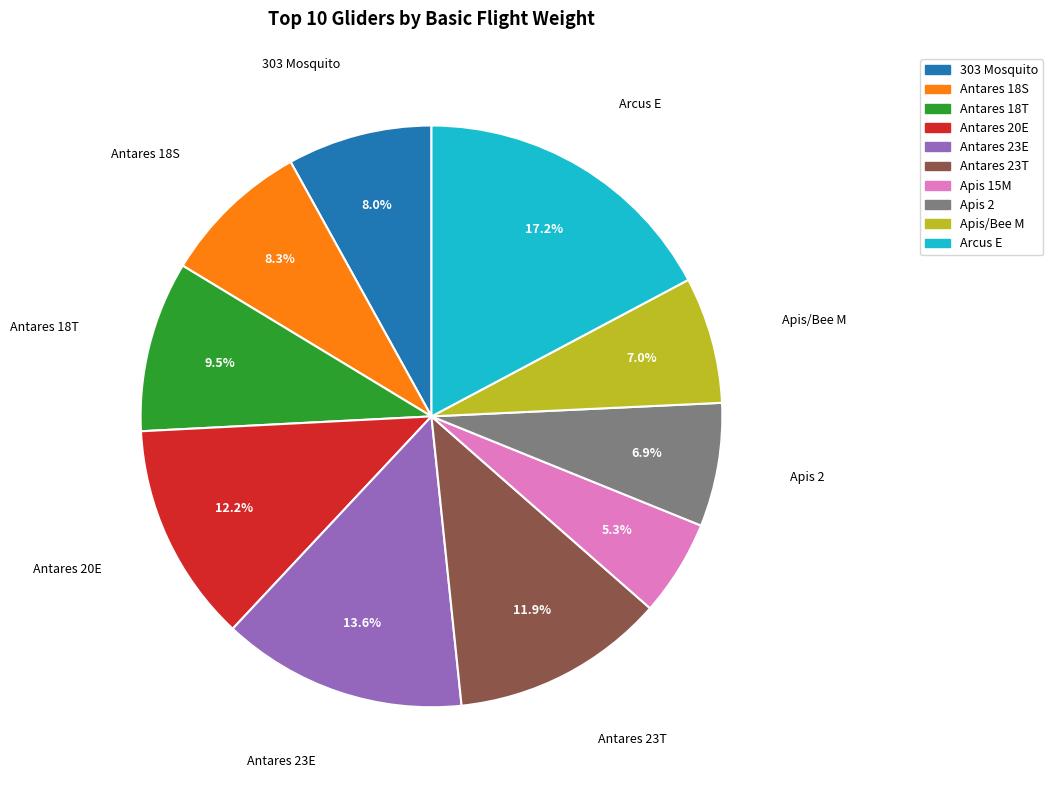

What is the total percentage of Antares 23T and Antares 20E?

24.1%